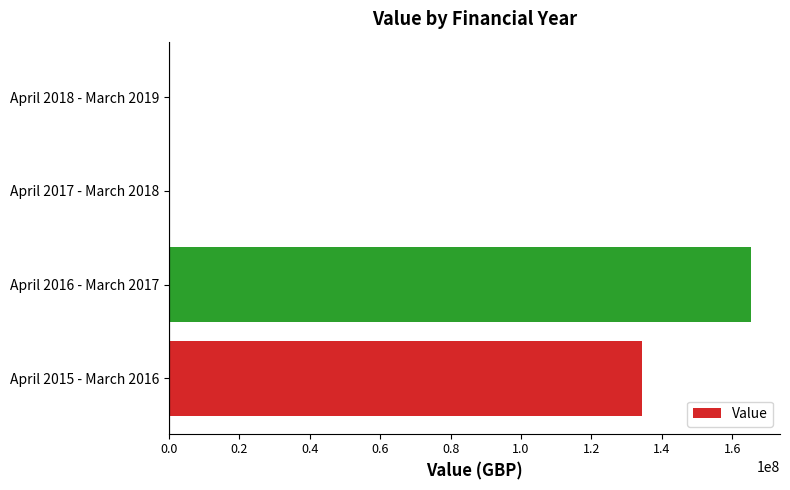

Where is the data nearest to the value 82699531?

April 2015 - March 2016